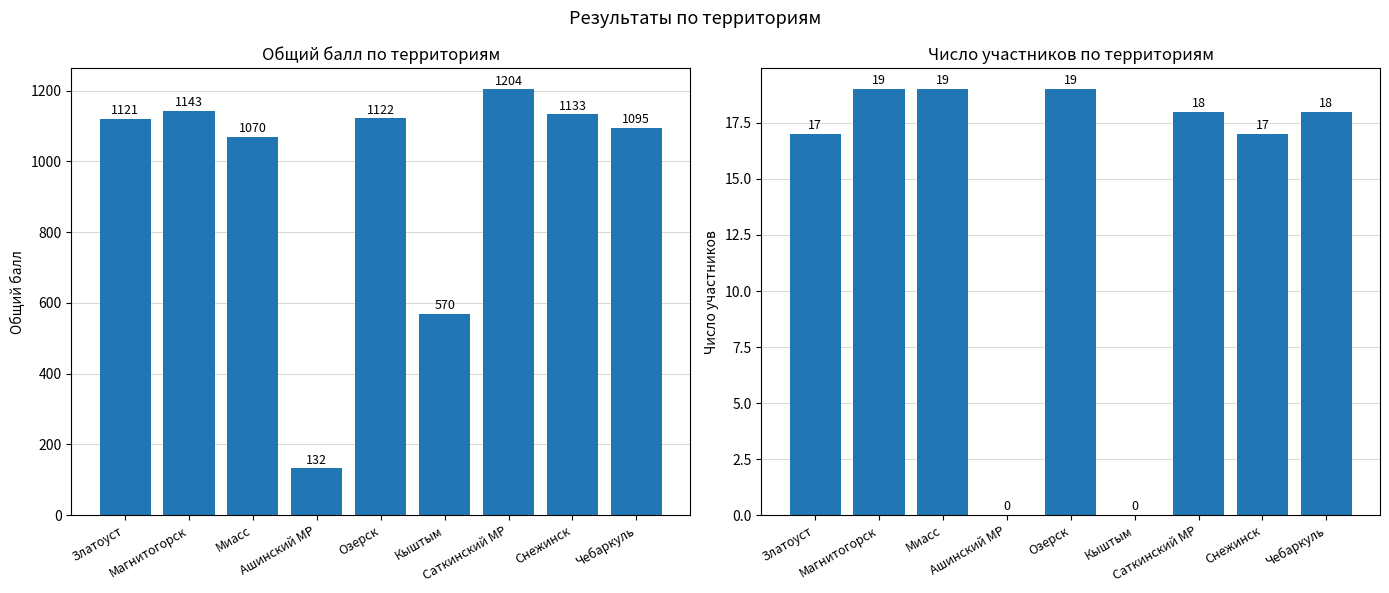

What is the sum of the Число участников values at Миасс and Магнитогорск?

38